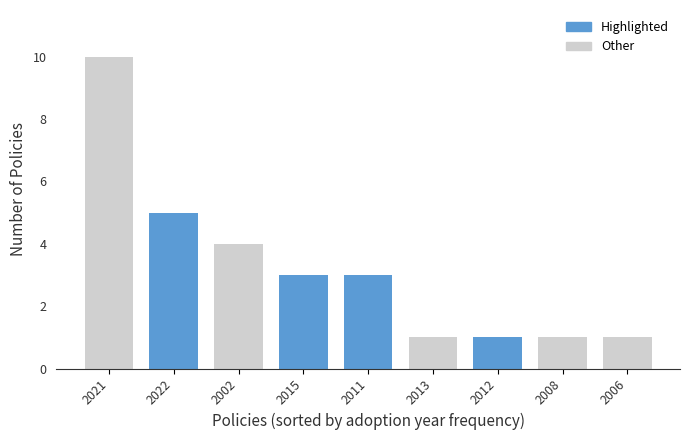

Reading right to left, extract all data points from this chart.

2006=1	2008=1	2012=1	2013=1	2011=3	2015=3	2002=4	2022=5	2021=10